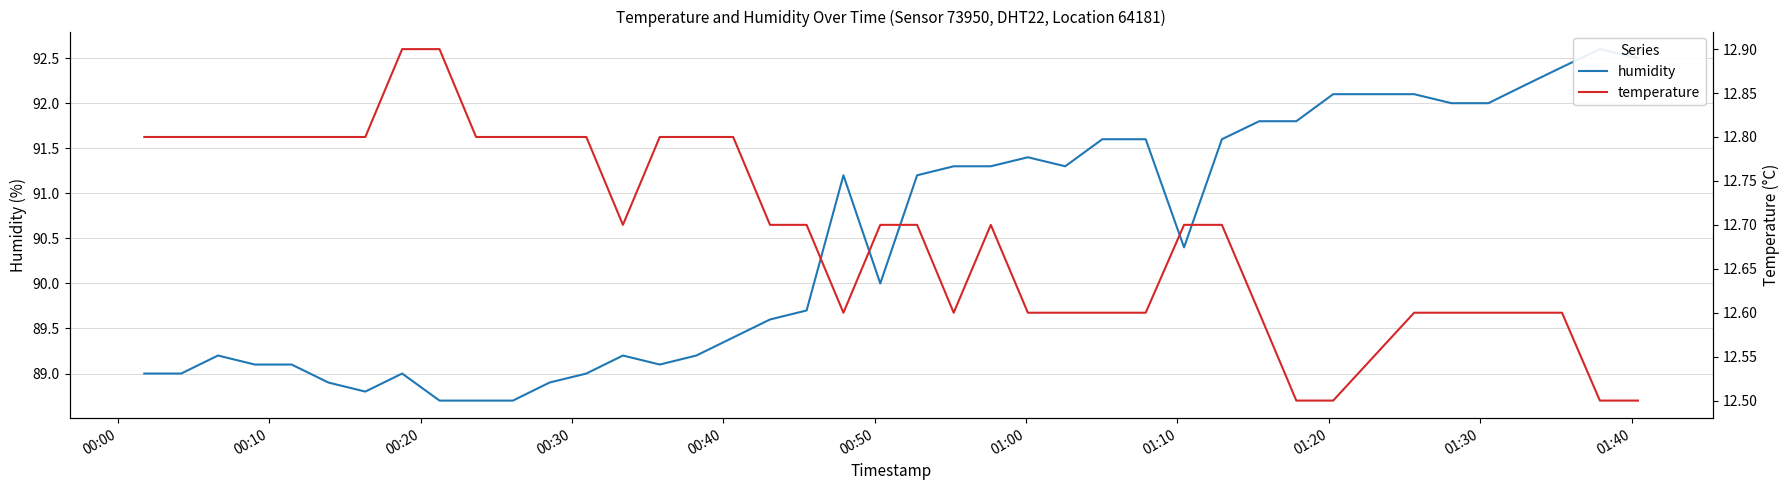

True or false: humidity and temperature intersect in this chart.

False